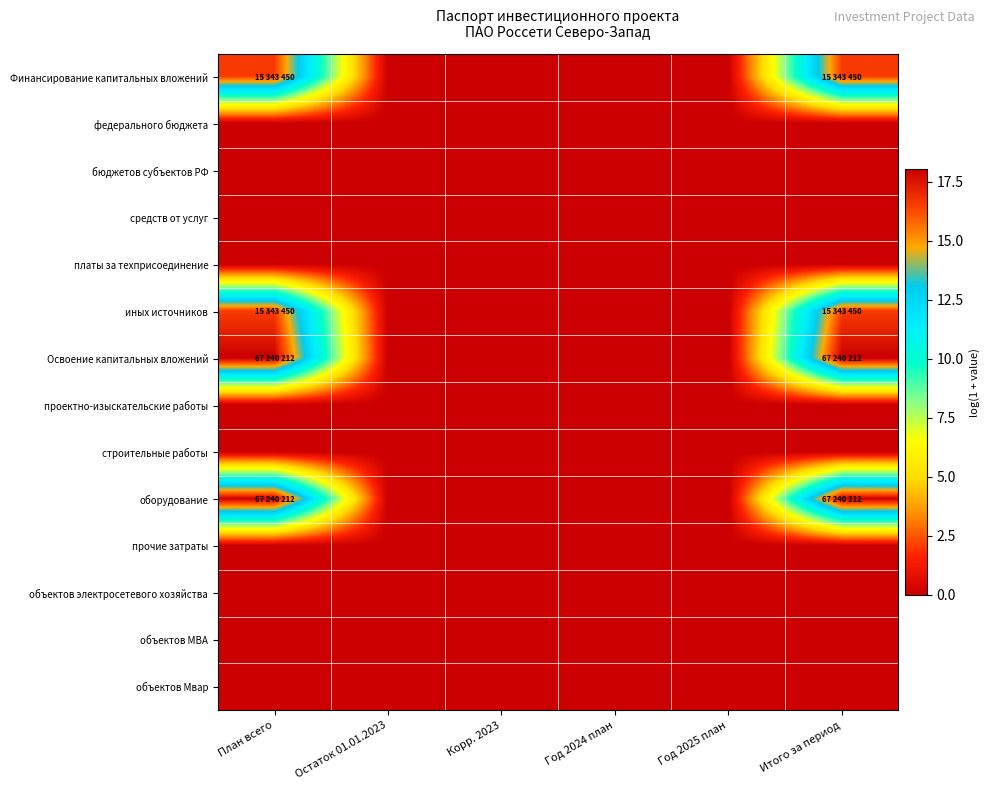

Reading left to right, extract all data points from this chart.

Финансирование капитальных вложений: План всего=16.5	Остаток 01.01.2023=0.0	Корр. 2023=0.0	Год 2024 план=0.0	Год 2025 план=0.0	Итого за период=16.5
федерального бюджета: План всего=0.0	Остаток 01.01.2023=0.0	Корр. 2023=0.0	Год 2024 план=0.0	Год 2025 план=0.0	Итого за период=0.0
бюджетов субъектов РФ: План всего=0.0	Остаток 01.01.2023=0.0	Корр. 2023=0.0	Год 2024 план=0.0	Год 2025 план=0.0	Итого за период=0.0
средств от услуг: План всего=0.0	Остаток 01.01.2023=0.0	Корр. 2023=0.0	Год 2024 план=0.0	Год 2025 план=0.0	Итого за период=0.0
платы за техприсоединение: План всего=0.0	Остаток 01.01.2023=0.0	Корр. 2023=0.0	Год 2024 план=0.0	Год 2025 план=0.0	Итого за период=0.0
иных источников: План всего=16.5	Остаток 01.01.2023=0.0	Корр. 2023=0.0	Год 2024 план=0.0	Год 2025 план=0.0	Итого за период=16.5
Освоение капитальных вложений: План всего=18.0	Остаток 01.01.2023=0.0	Корр. 2023=0.0	Год 2024 план=0.0	Год 2025 план=0.0	Итого за период=18.0
проектно-изыскательские работы: План всего=0.0	Остаток 01.01.2023=0.0	Корр. 2023=0.0	Год 2024 план=0.0	Год 2025 план=0.0	Итого за период=0.0
строительные работы: План всего=0.0	Остаток 01.01.2023=0.0	Корр. 2023=0.0	Год 2024 план=0.0	Год 2025 план=0.0	Итого за период=0.0
оборудование: План всего=18.0	Остаток 01.01.2023=0.0	Корр. 2023=0.0	Год 2024 план=0.0	Год 2025 план=0.0	Итого за период=18.0
прочие затраты: План всего=0.0	Остаток 01.01.2023=0.0	Корр. 2023=0.0	Год 2024 план=0.0	Год 2025 план=0.0	Итого за период=0.0
объектов электросетевого хозяйства: План всего=0.0	Остаток 01.01.2023=0.0	Корр. 2023=0.0	Год 2024 план=0.0	Год 2025 план=0.0	Итого за период=0.0
объектов МВА: План всего=0.0	Остаток 01.01.2023=0.0	Корр. 2023=0.0	Год 2024 план=0.0	Год 2025 план=0.0	Итого за период=0.0
объектов Мвар: План всего=0.0	Остаток 01.01.2023=0.0	Корр. 2023=0.0	Год 2024 план=0.0	Год 2025 план=0.0	Итого за период=0.0